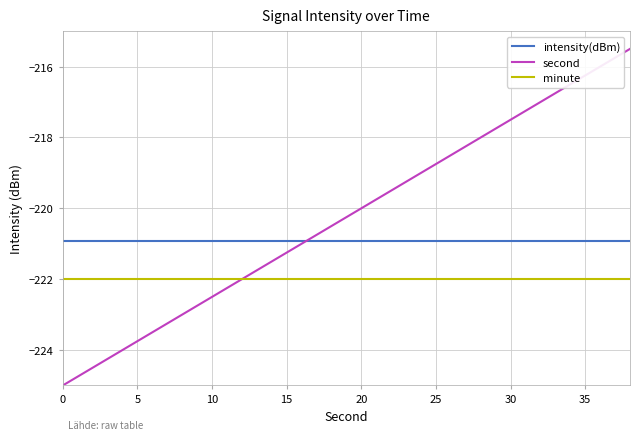

Which series has the largest total across all categories?

second